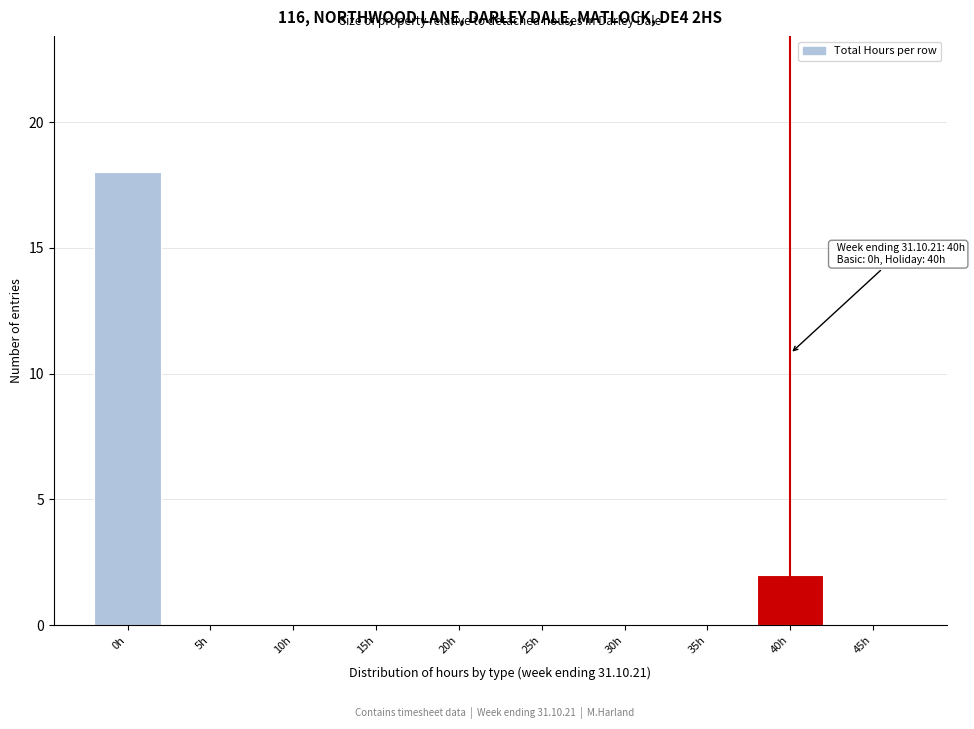

Reading right to left, list all the values displayed in this chart.

45h=0	40h=2	35h=0	30h=0	25h=0	20h=0	15h=0	10h=0	5h=0	0h=18